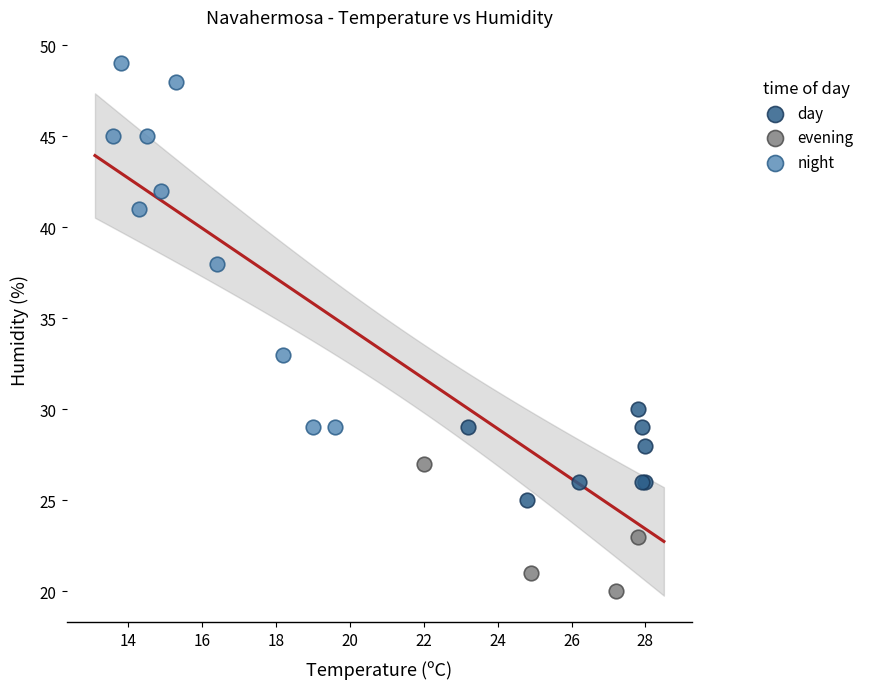

Which series has the largest Y range (max minus min)?

night